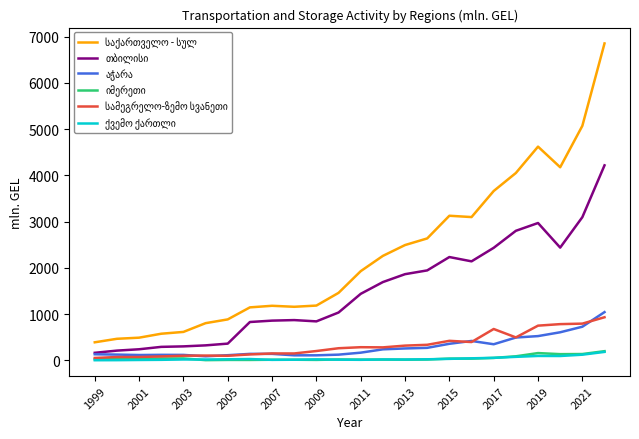

What is the greatest value displayed?

6852.9